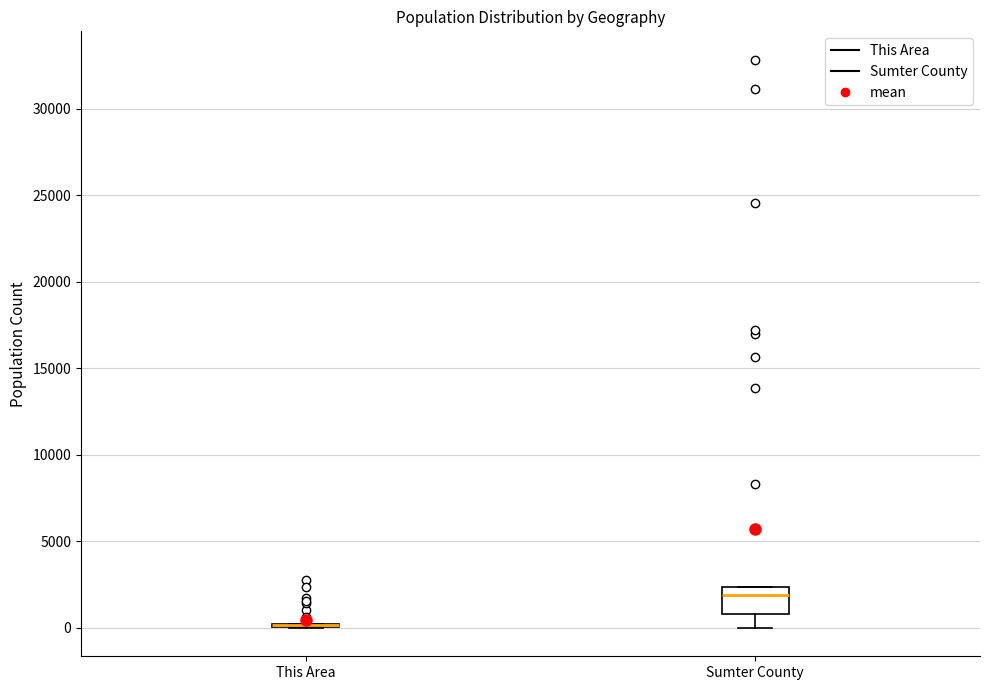

Comparing the boxes themselves (not the whiskers), which one is the tallest?

Sumter County